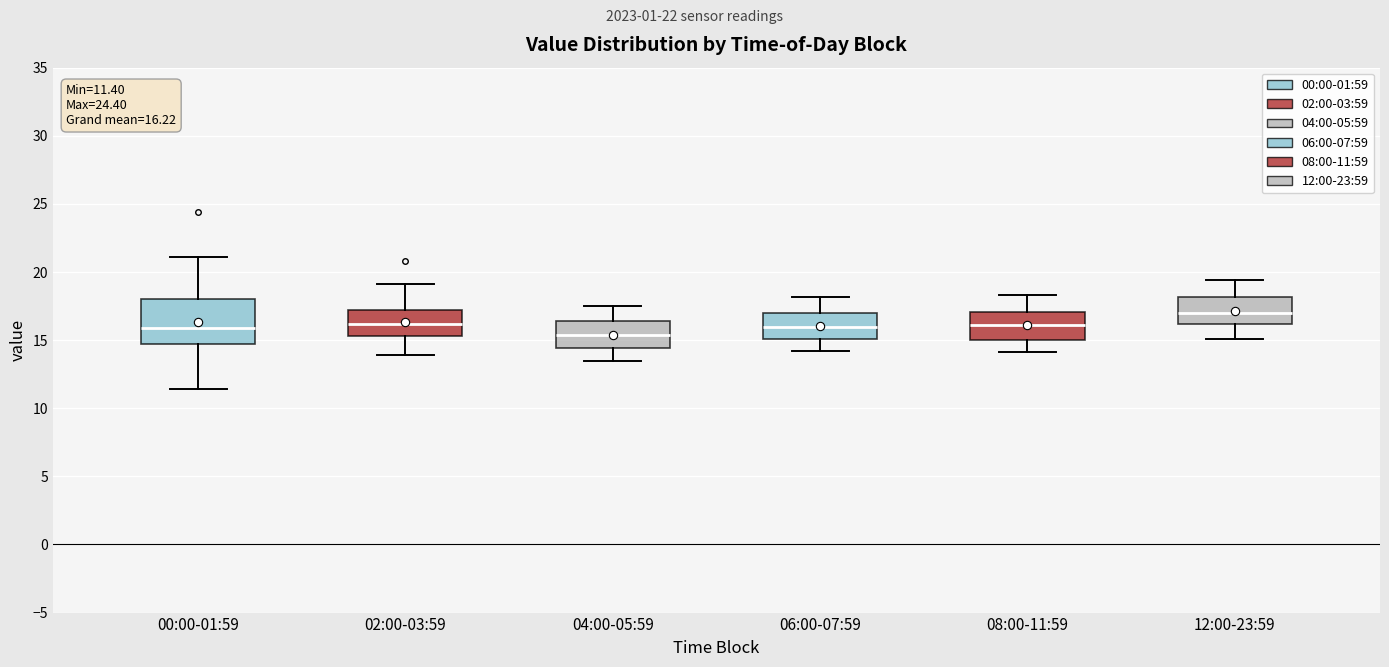

Which box's median line is the highest?

12:00-23:59